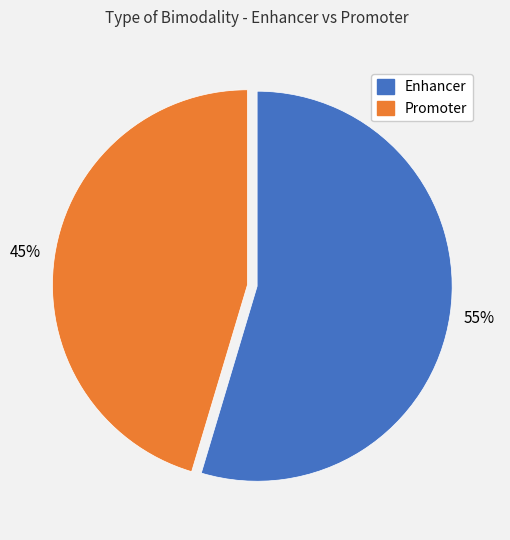

True or false: Promoter accounts for 45% of the total.

True